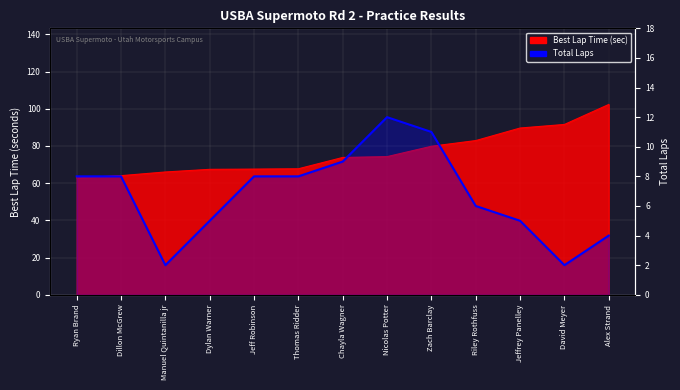

What is the label of the 5th point from the right?

Zach Barclay